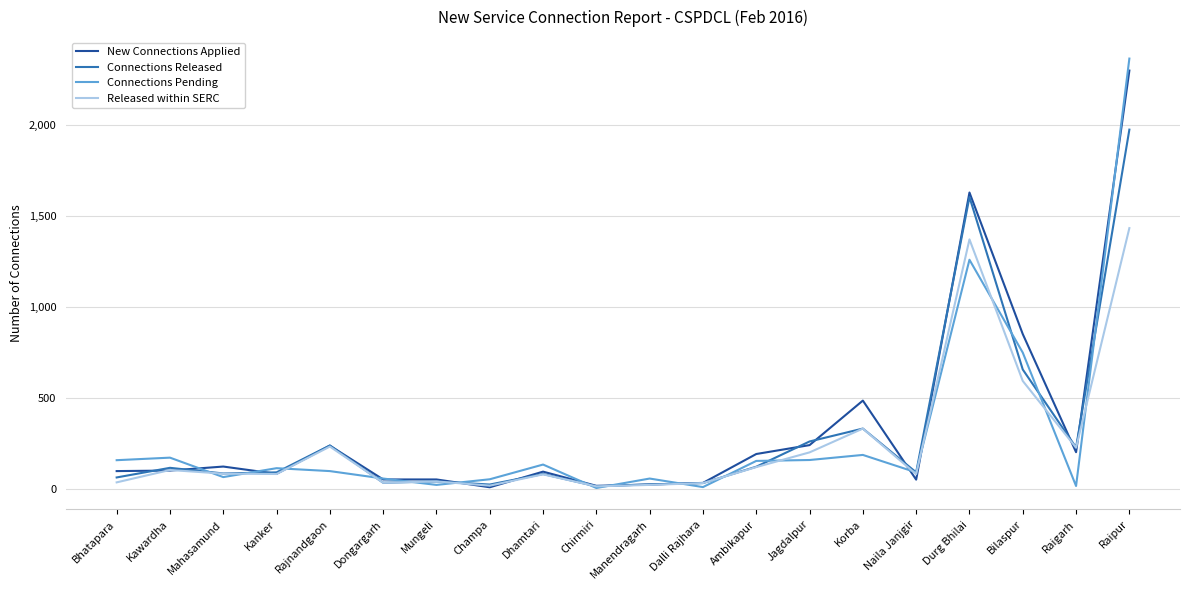

Where is New Connections Applied nearest to the value 1153?

Bilaspur